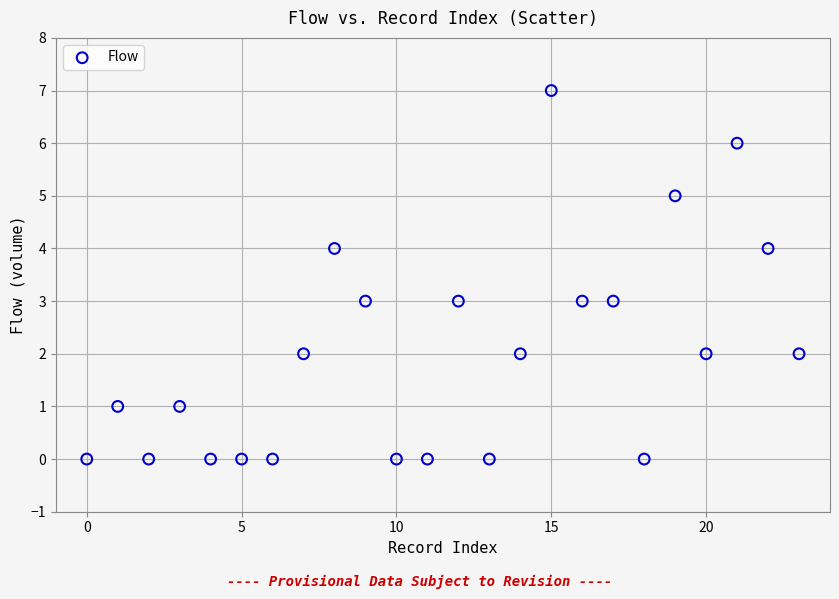

What is the range of Y values (max minus min)?

7